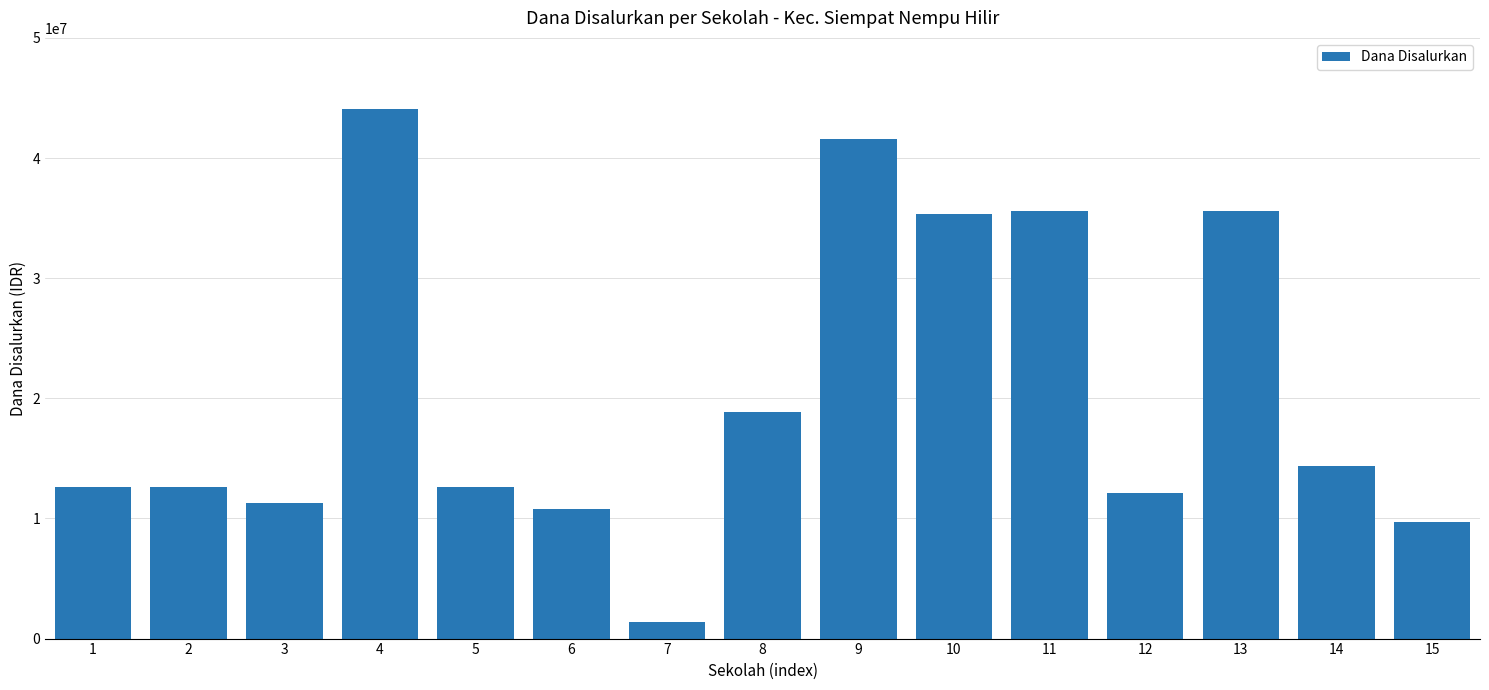

What is the change in value from 1 to 7?

-11250000